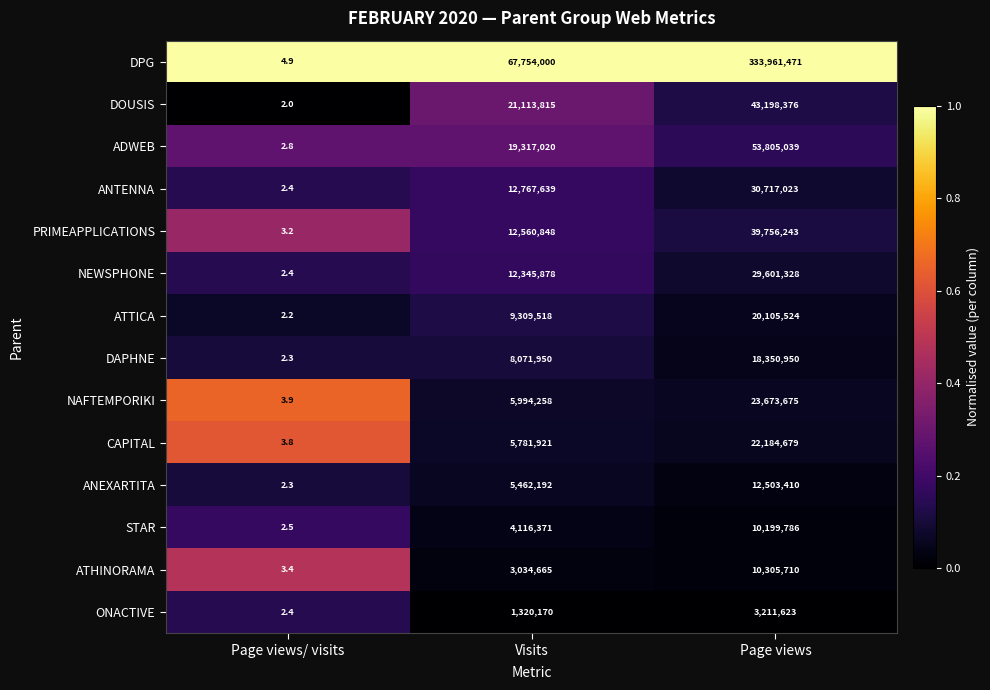

Which series has the largest total across all categories?

DPG